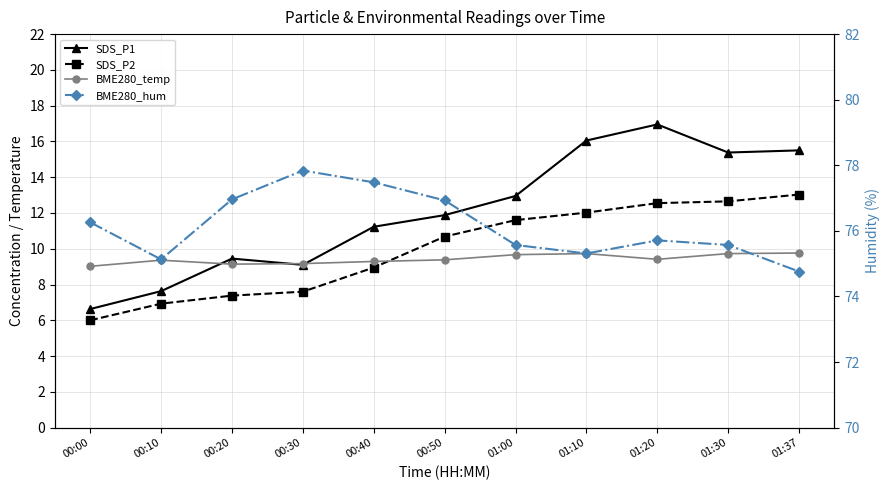

At how many categories does at least one series exceed 49?

11